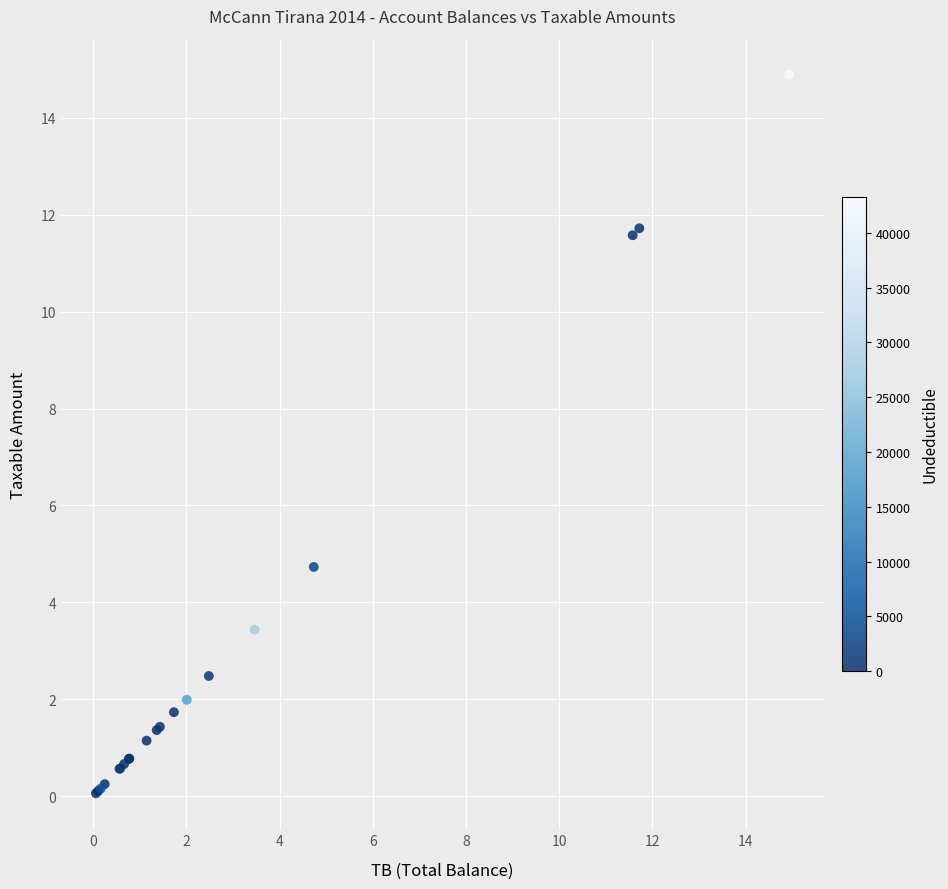

What Y value in the scatter plot is closest to 7?

4.7